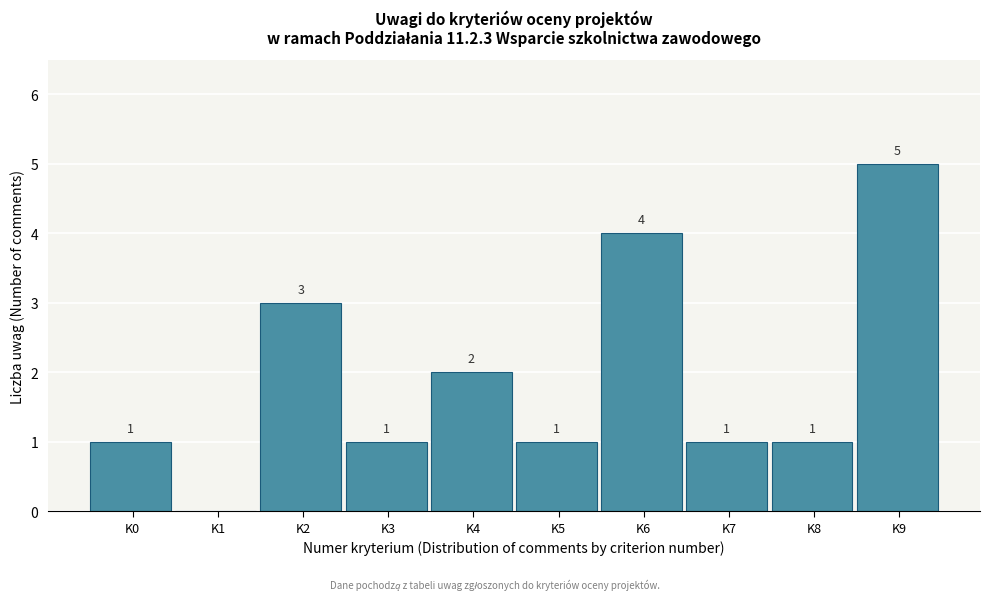

Reading right to left, transcribe all the data shown in this chart.

K9=5	K8=1	K7=1	K6=4	K5=1	K4=2	K3=1	K2=3	K1=0	K0=1